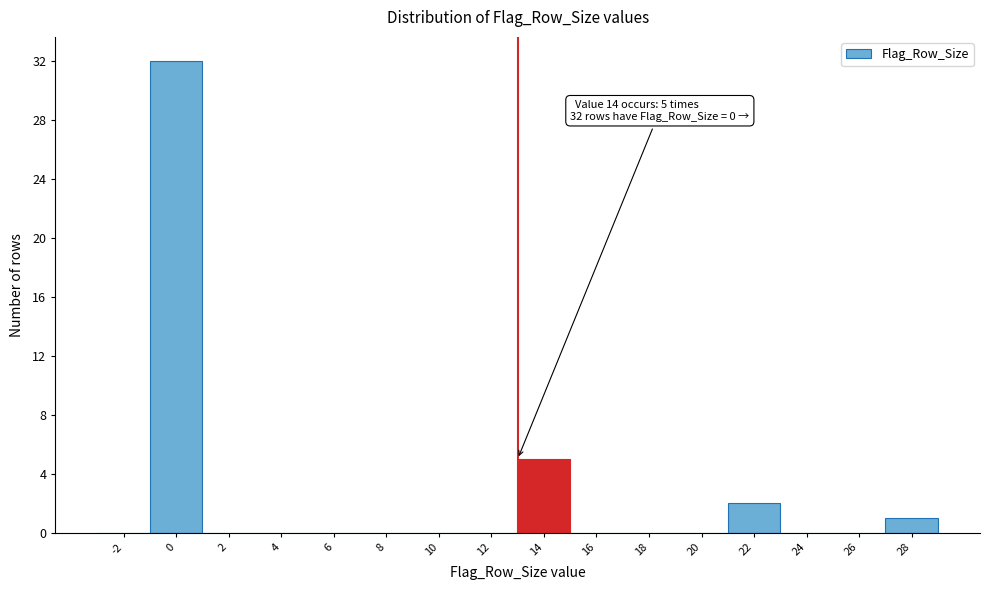

Reading left to right, extract all data points from this chart.

-2=0	0=32	2=0	4=0	6=0	8=0	10=0	12=0	14=5	16=0	18=0	20=0	22=2	24=0	26=0	28=1